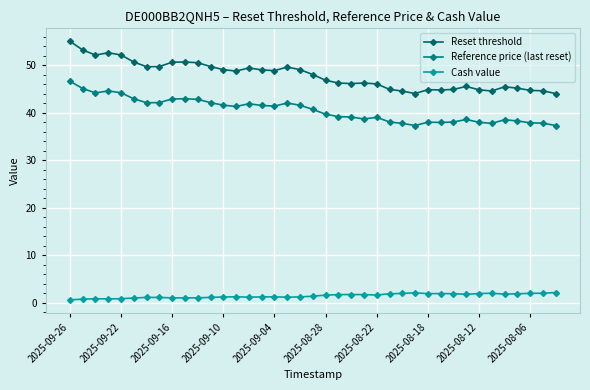

Reading left to right, extract all data points from this chart.

Reset threshold: 55.1	53.2	52.1	52.6	52.2	50.7	49.7	49.7	50.6	50.7	50.5	49.7	49.1	48.8	49.4	49.0	48.9	49.6	49.1	48.1	46.9	46.3	46.2	46.3	46.1	44.9	44.6	44.1	44.9	44.8	44.9	45.5	44.8	44.6	45.5	45.2	44.7	44.6	44.0
Reference price (last reset): 46.7	45.1	44.2	44.6	44.2	43.0	42.1	42.2	42.9	43.0	42.8	42.1	41.6	41.3	41.9	41.6	41.4	42.1	41.6	40.7	39.7	39.2	39.1	38.7	39.1	38.1	37.8	37.3	38.0	38.0	38.1	38.6	38.0	37.8	38.5	38.3	37.9	37.8	37.3
Cash value: 0.7	0.8	0.9	0.9	0.9	1.1	1.2	1.2	1.1	1.1	1.1	1.2	1.3	1.3	1.2	1.3	1.3	1.2	1.3	1.4	1.6	1.8	1.8	1.8	1.7	1.9	2.0	2.1	2.0	2.0	1.9	1.8	2.0	2.0	1.9	1.9	2.0	2.0	2.2